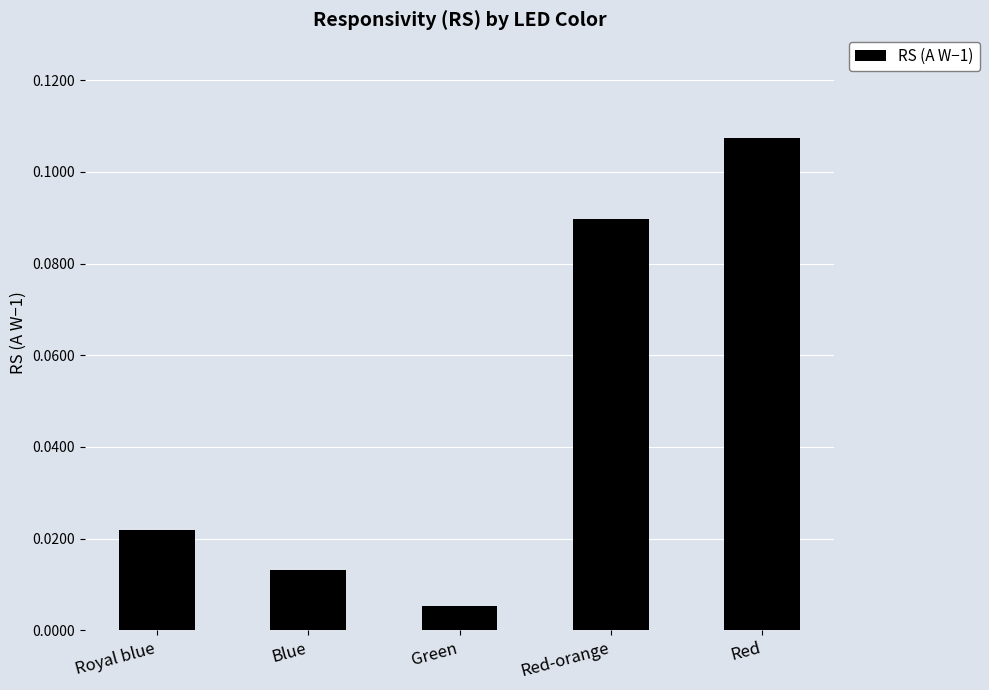

What is the label of the 1st bar from the right?

Red